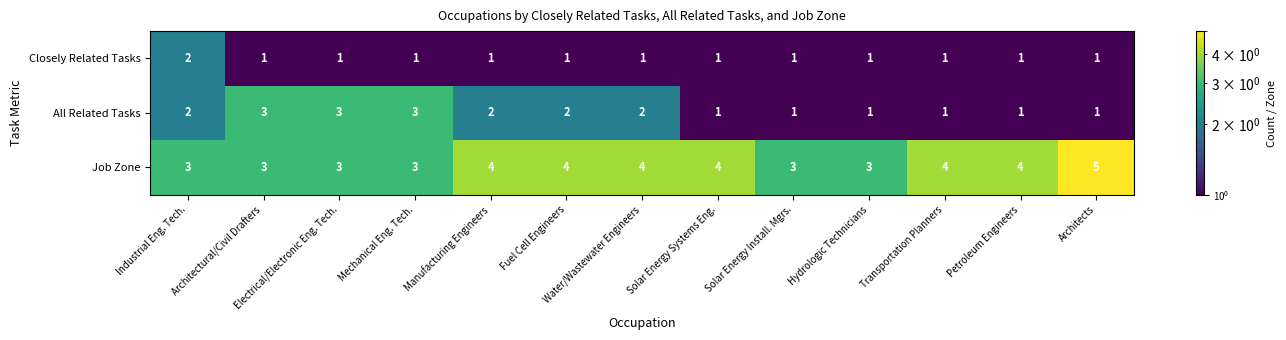

Count the All Related Tasks values in the range 1 to 2.

10